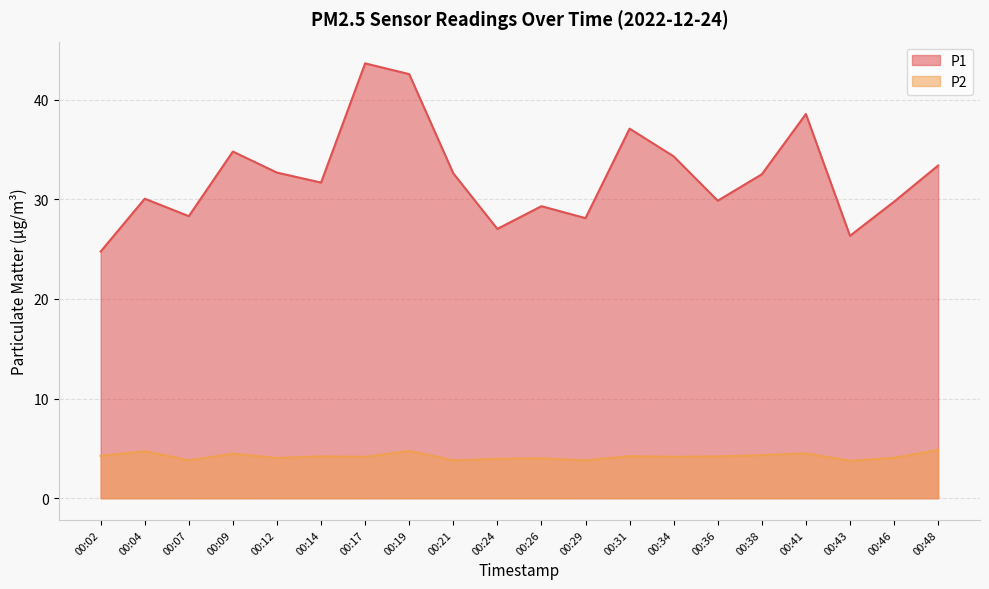

At which label does P2 first exceed 4?

00:02